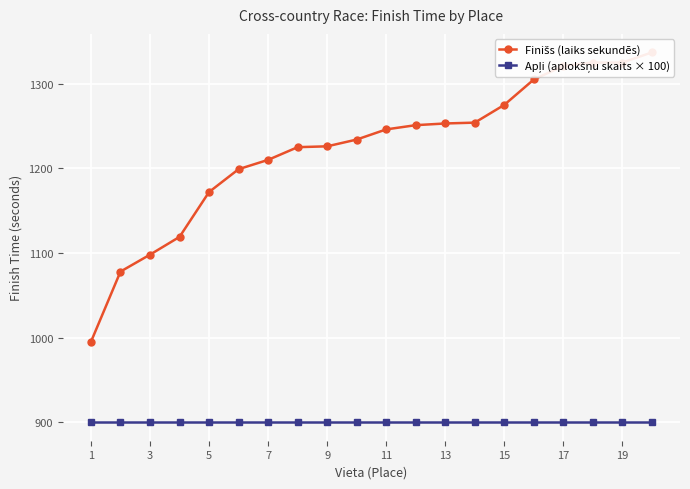

At how many categories does at least one series exceed 1140?

16